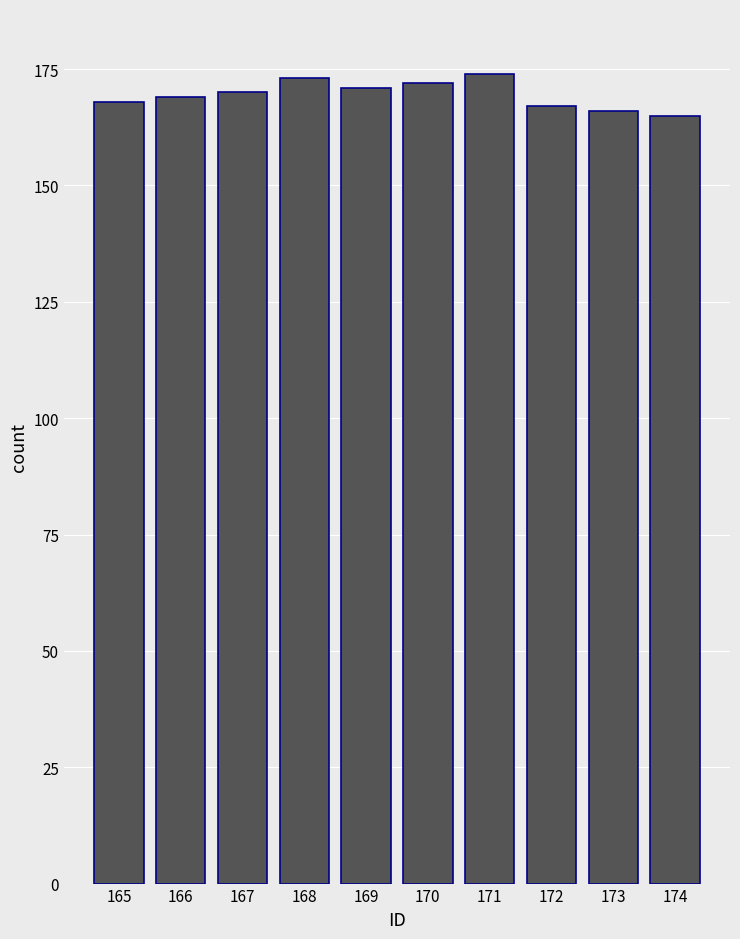

What is the difference between the maximum and minimum values?

9